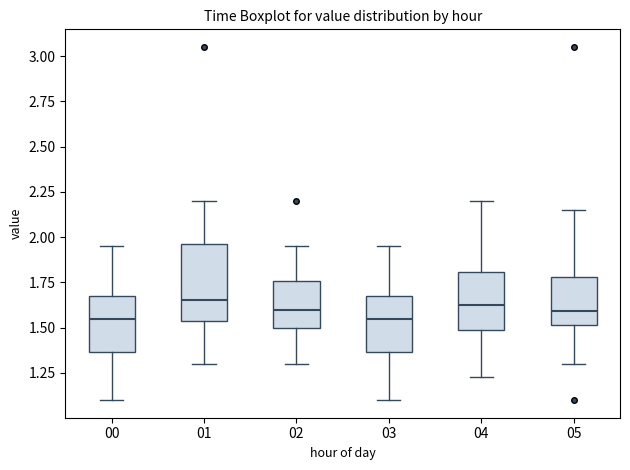

Where is the lower edge of the box at x = 01 on the y-axis? The values are not printed on the chart, so give them approximately, as read against the axis.

1.55